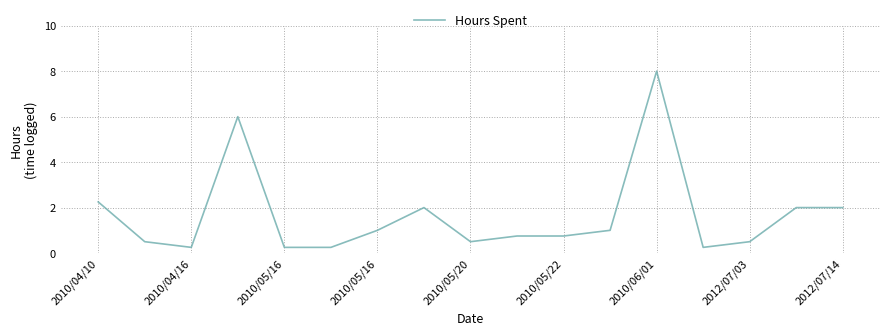

What is the maximum value shown in the chart?

8.0